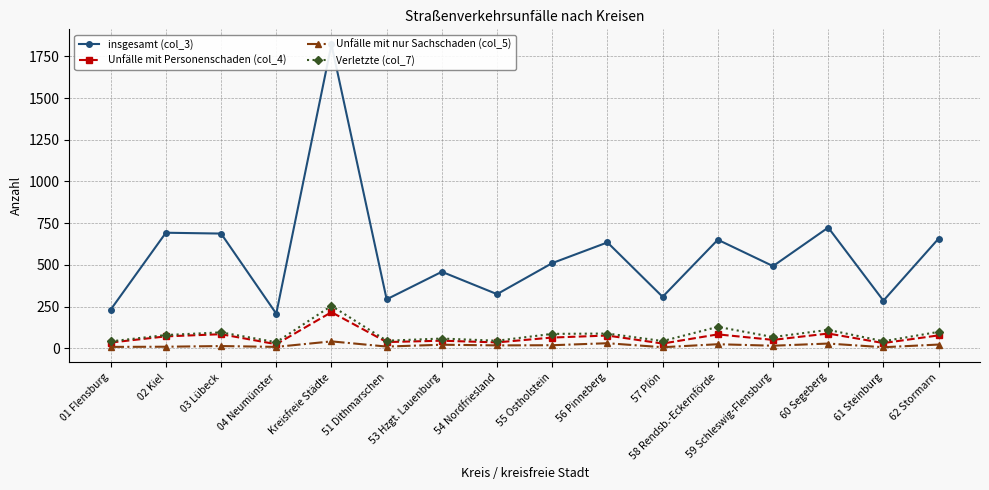

What is the difference between the maximum and minimum values in the Unfälle mit Personenschaden (col_4) series?

192